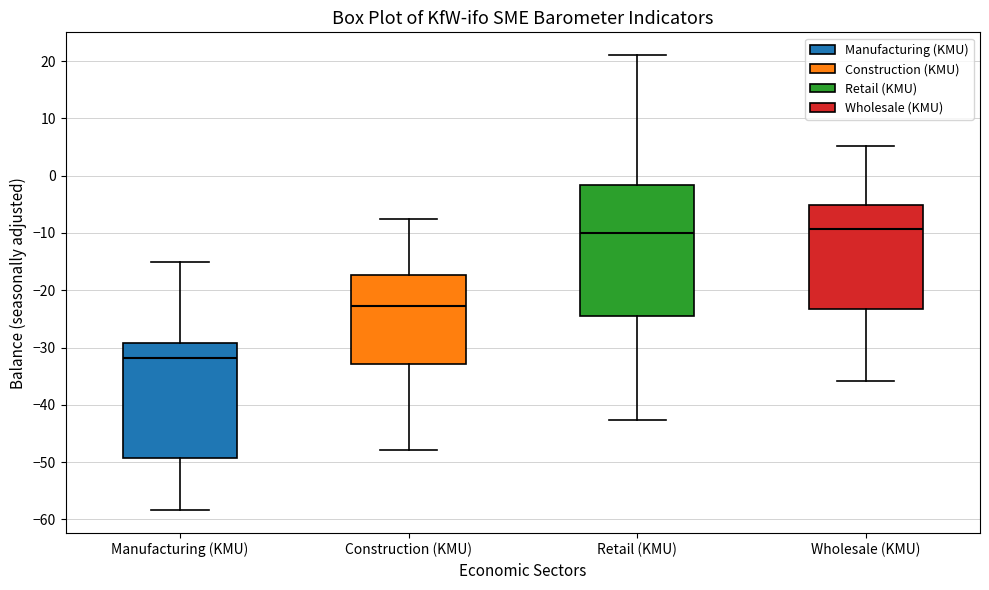

Where does the lower whisker of the box for Retail (KMU) end on the y-axis? The values are not printed on the chart, so give them approximately, as read against the axis.

-43